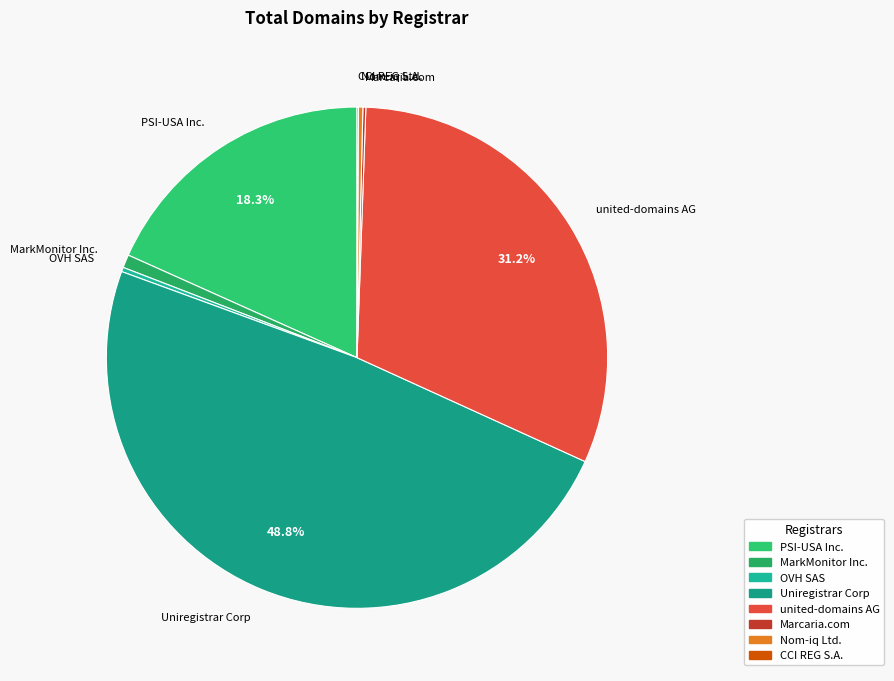

Does PSI-USA Inc. represent more than half of the total?

No